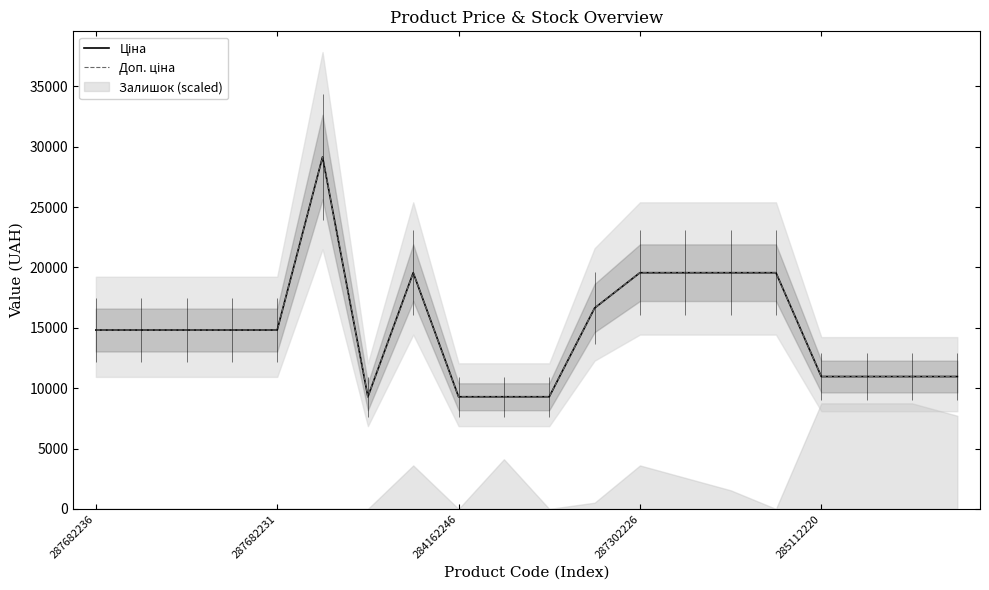

At 17, list the series in order from smallest to largest.

Ціна, Доп. ціна